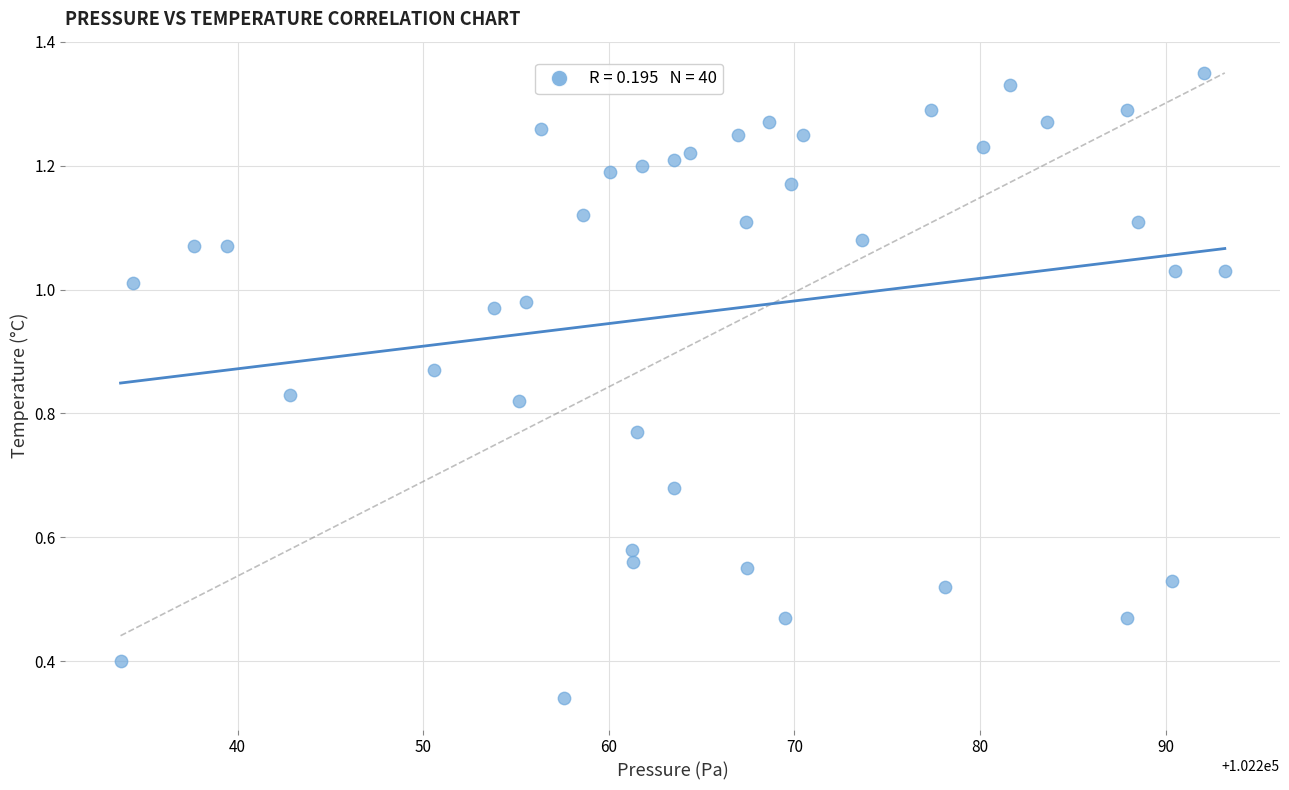

What is the range of X values (max minus min)?

59.5